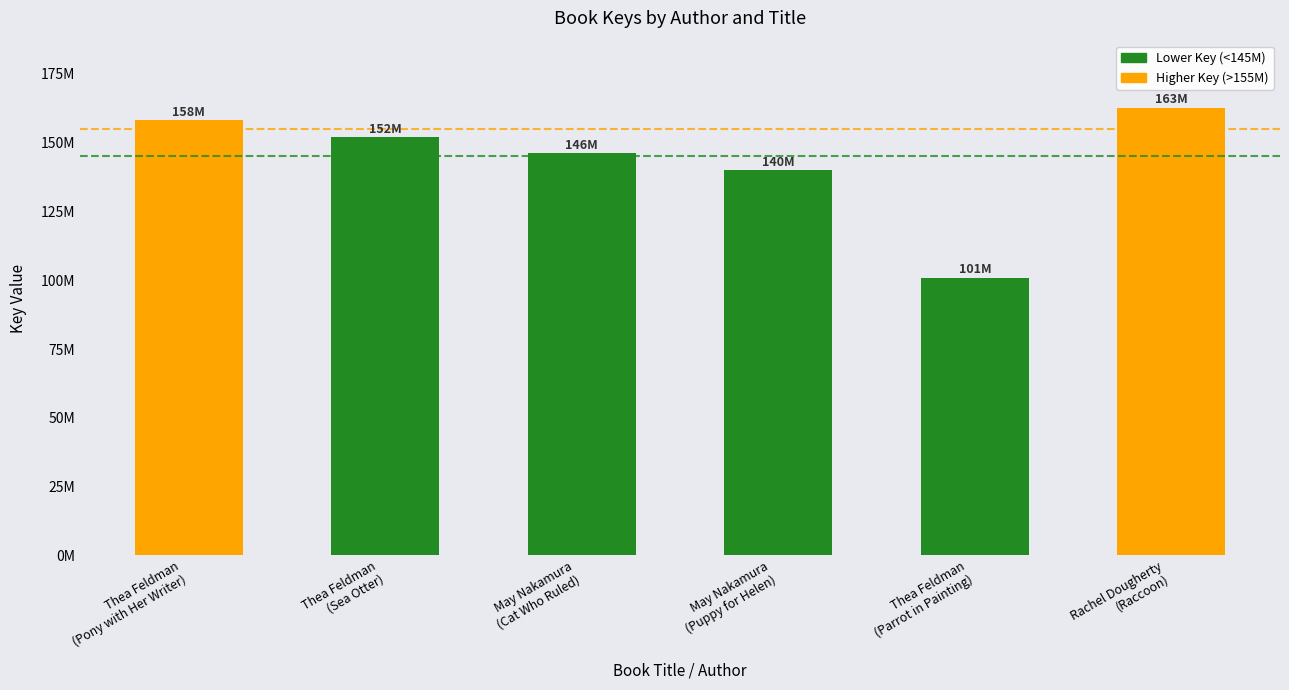

What is the sum of the values at Rachel Dougherty
(Raccoon) and May Nakamura
(Puppy for Helen)?

302792337